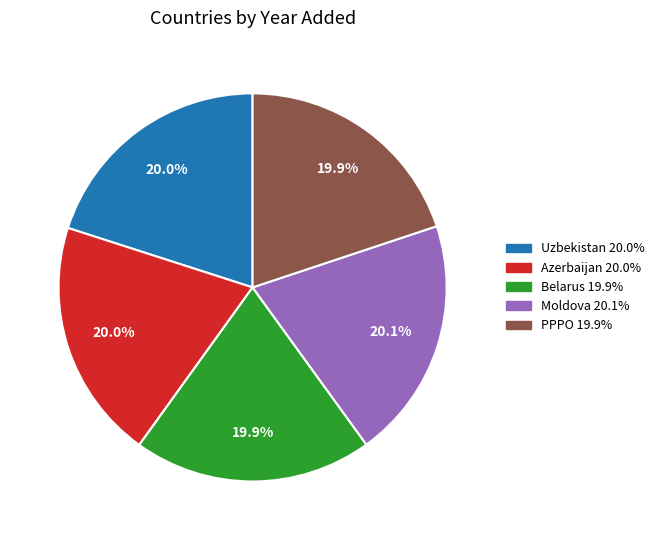

The Azerbaijan slice represents 20% of the pie. True or false?

True